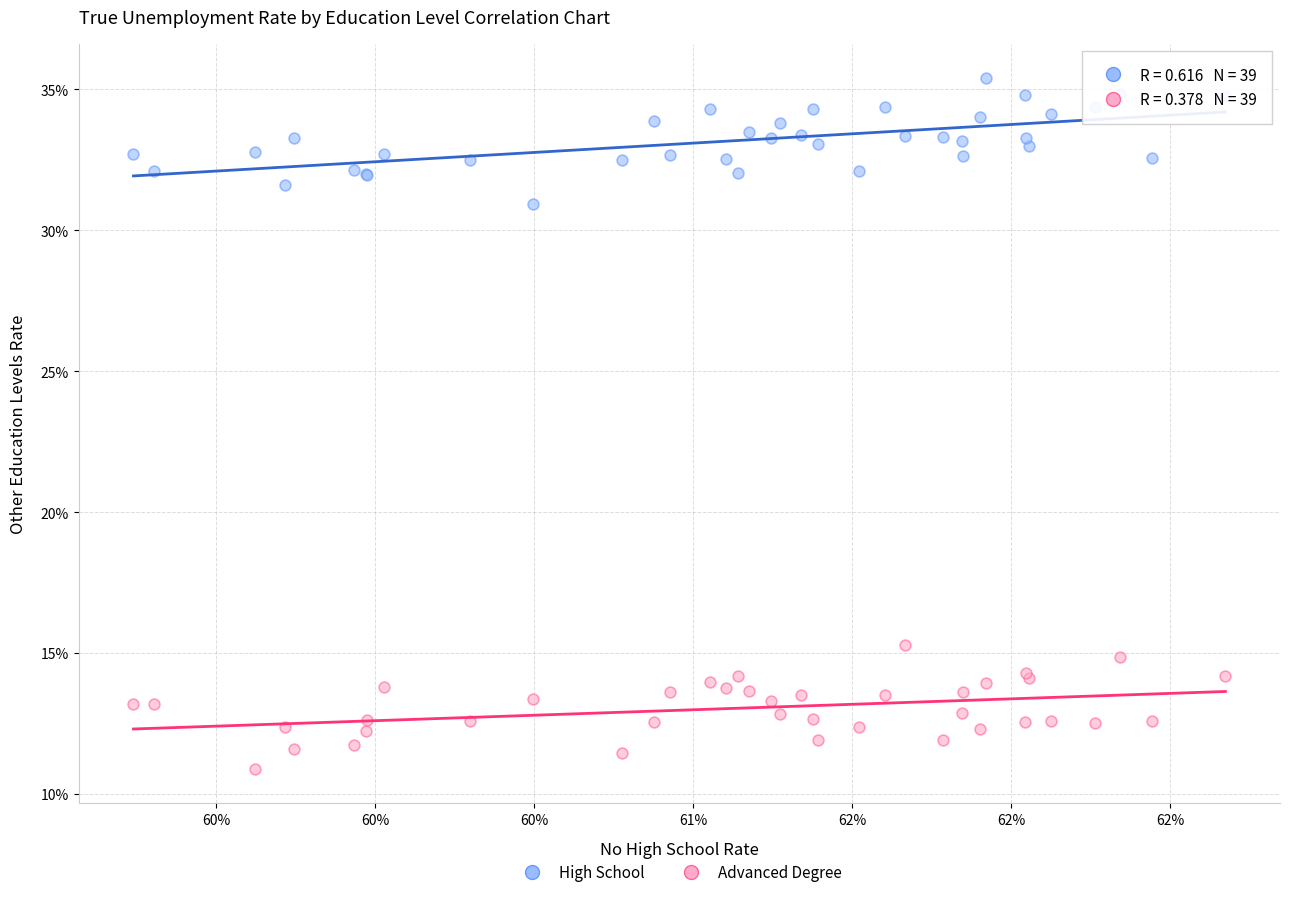

Which series contains the lowest Y value?

Advanced Degree